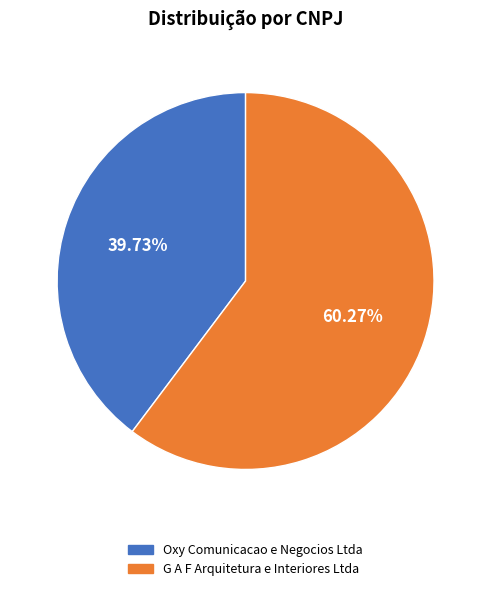

To the nearest percent, what is the difference between the G A F Arquitetura e Interiores Ltda and Oxy Comunicacao e Negocios Ltda slice percentages?

21%